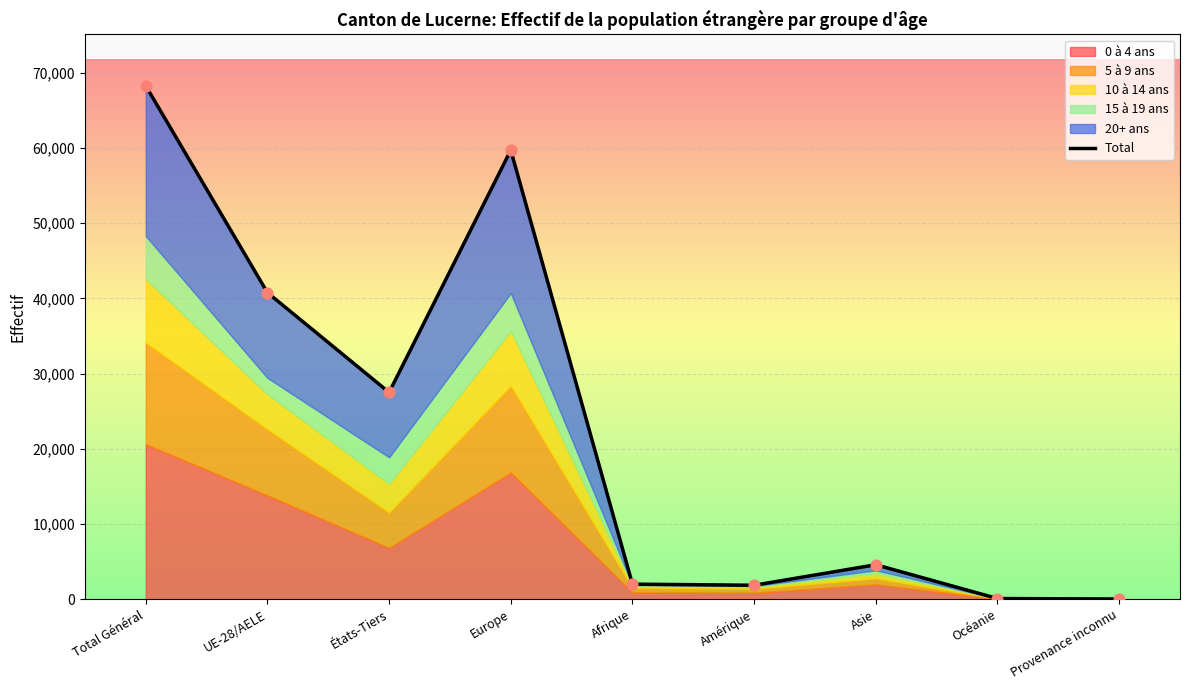

Between Océanie and Total Général, which is larger?

Total Général